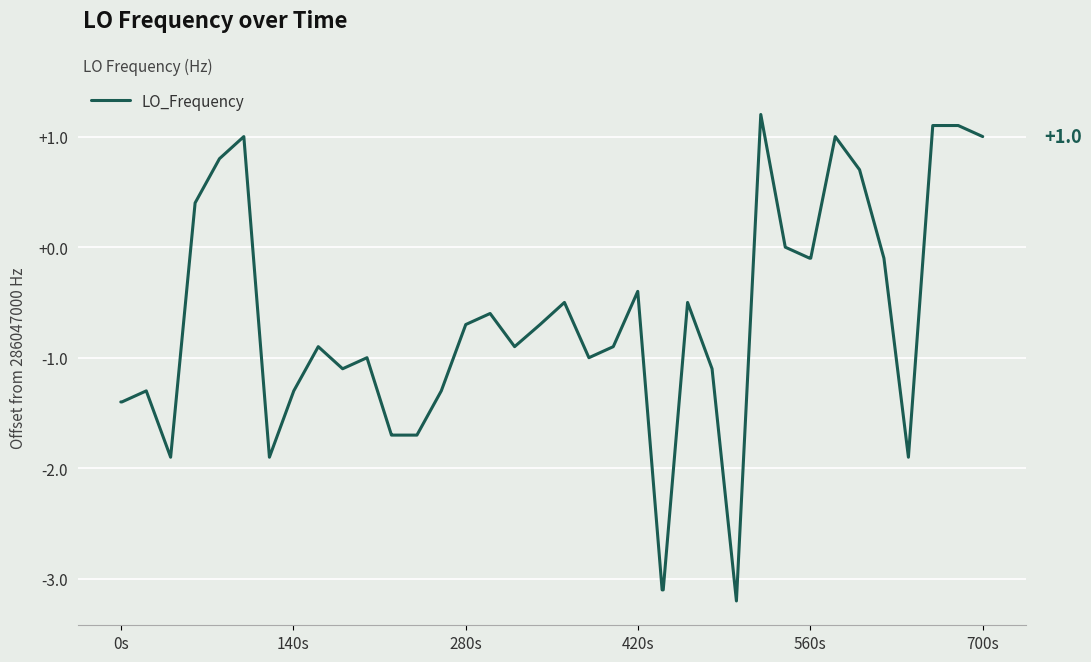

What is the smallest value displayed?

-3.2